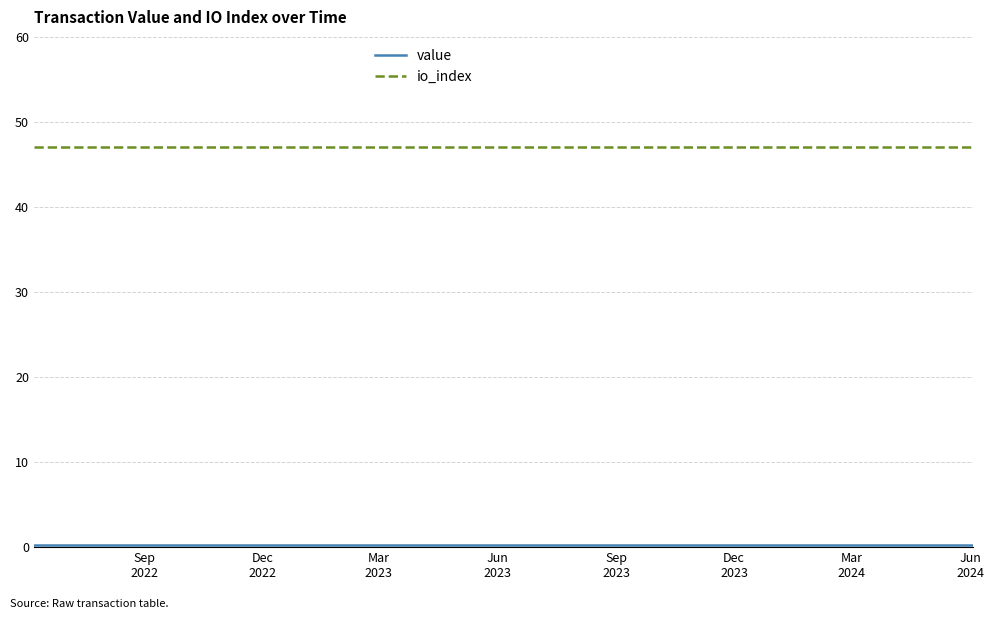

Does the chart display data point markers on the line(s)?

No